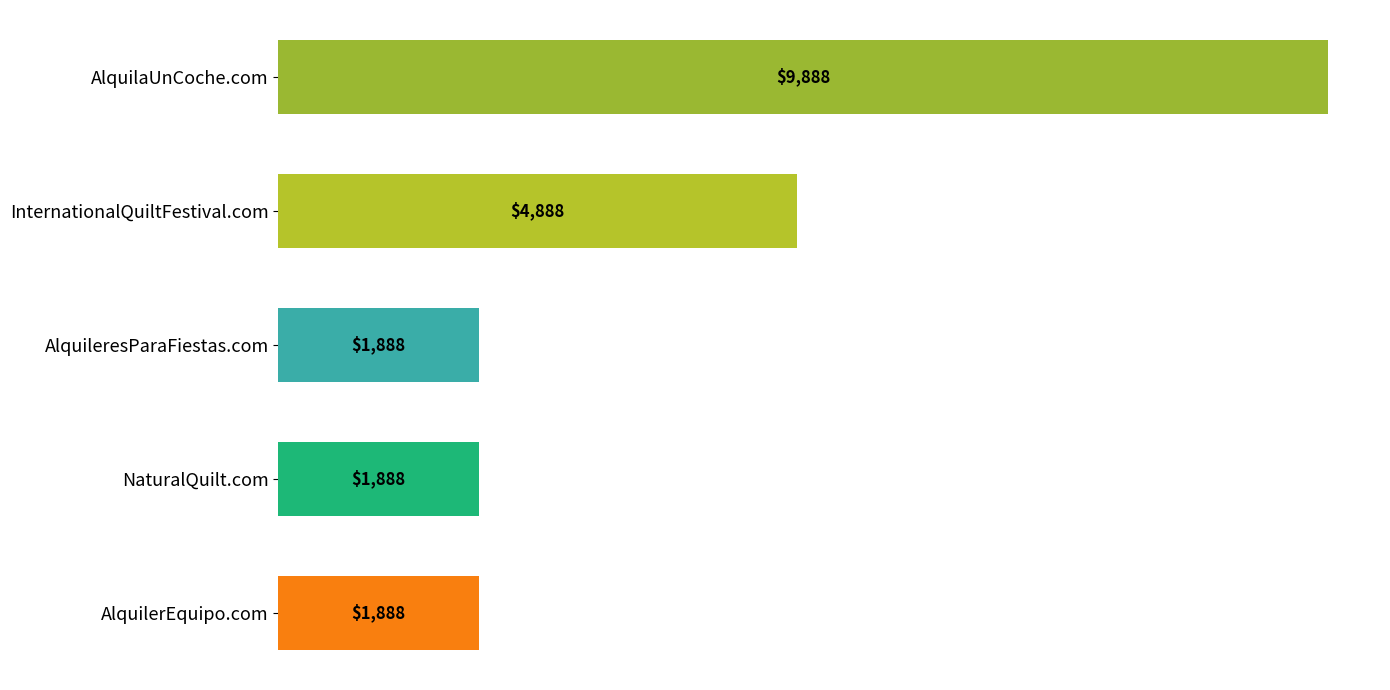

Reading bottom to top, list all the values displayed in this chart.

AlquilerEquipo.com=1888	NaturalQuilt.com=1888	AlquileresParaFiestas.com=1888	InternationalQuiltFestival.com=4888	AlquilaUnCoche.com=9888